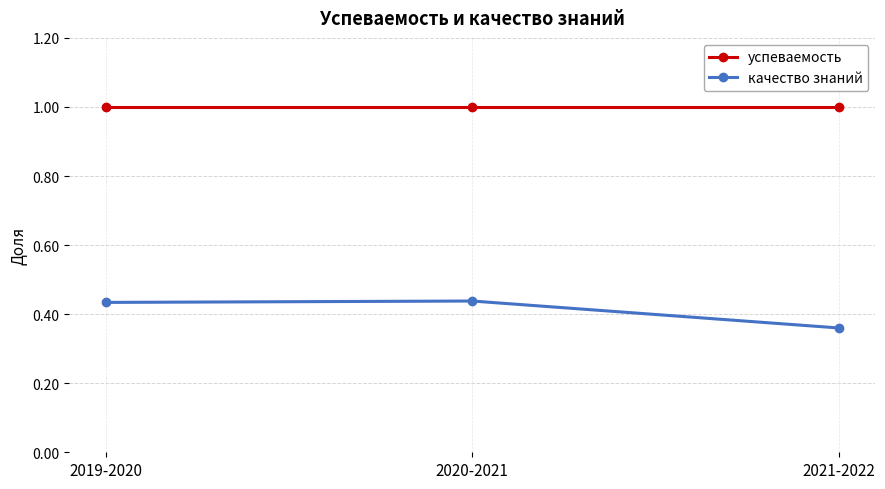

Is the value of успеваемость at 2019-2020 greater than the value of качество знаний at 2021-2022?

Yes